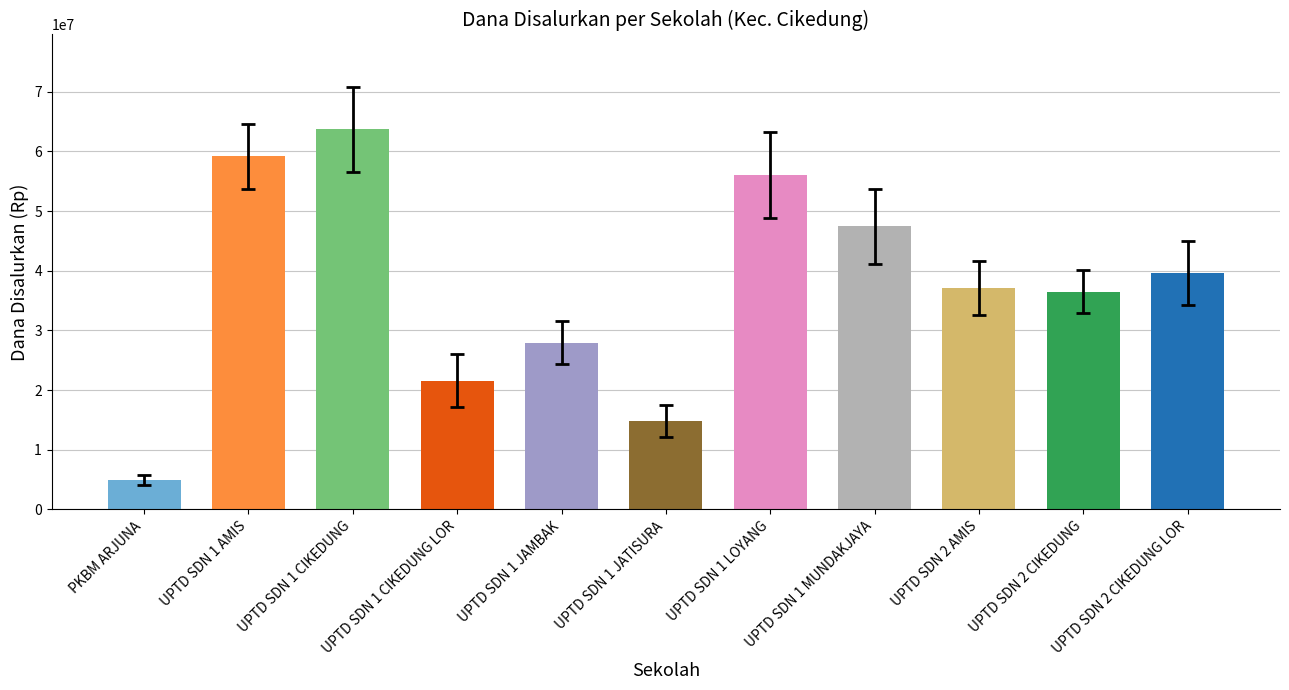

What is the label of the 9th bar from the left?

UPTD SDN 2 AMIS